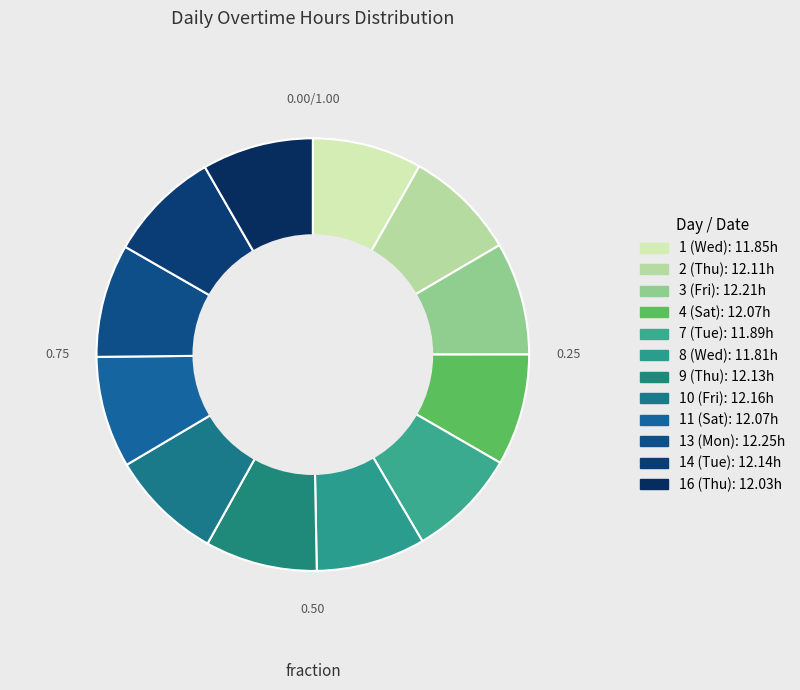

To the nearest percent, what portion does 16 (Thu) represent?

8%